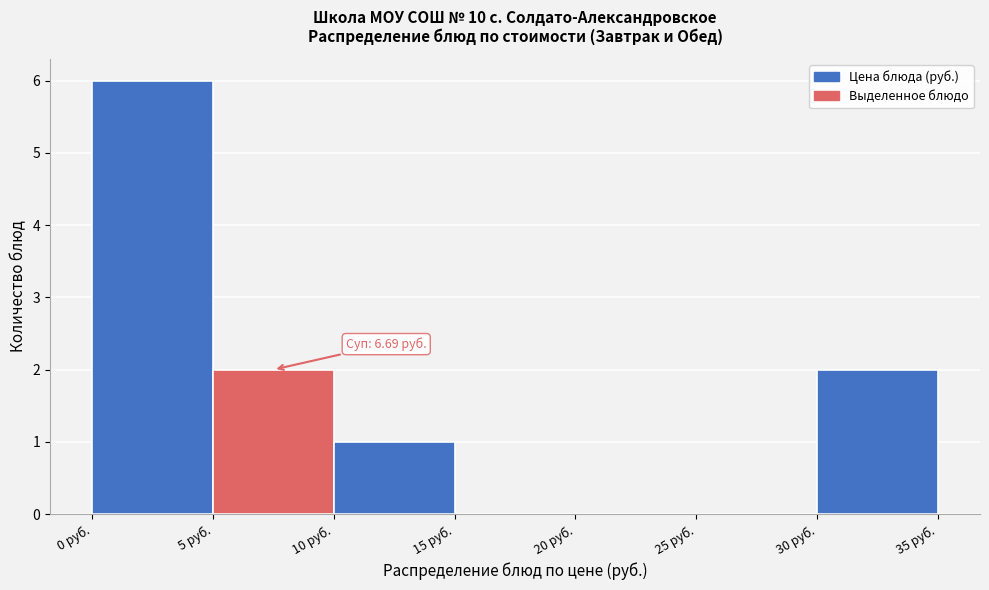

Over which range of the x-axis is the bar tallest?

0 to 5